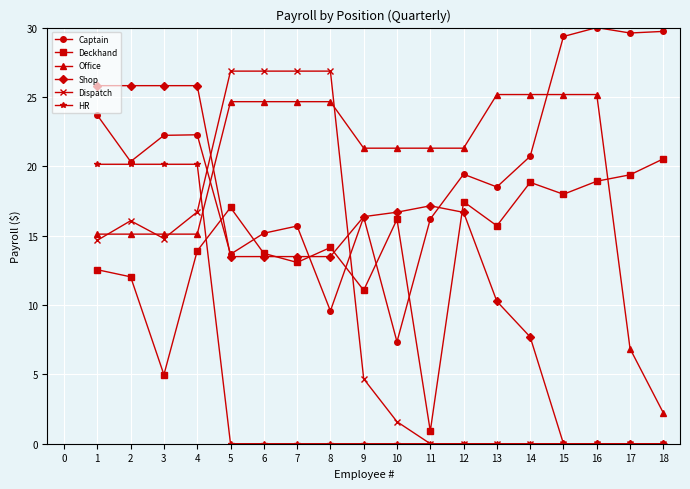

At 4, list the series in order from largest to smallest.

Shop, Captain, HR, Dispatch, Office, Deckhand